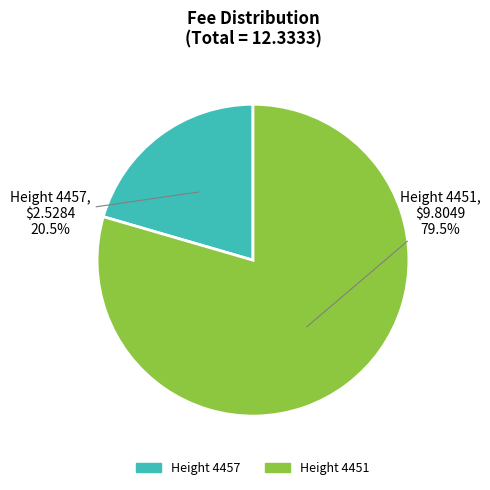

Does any single category account for the majority?

Yes